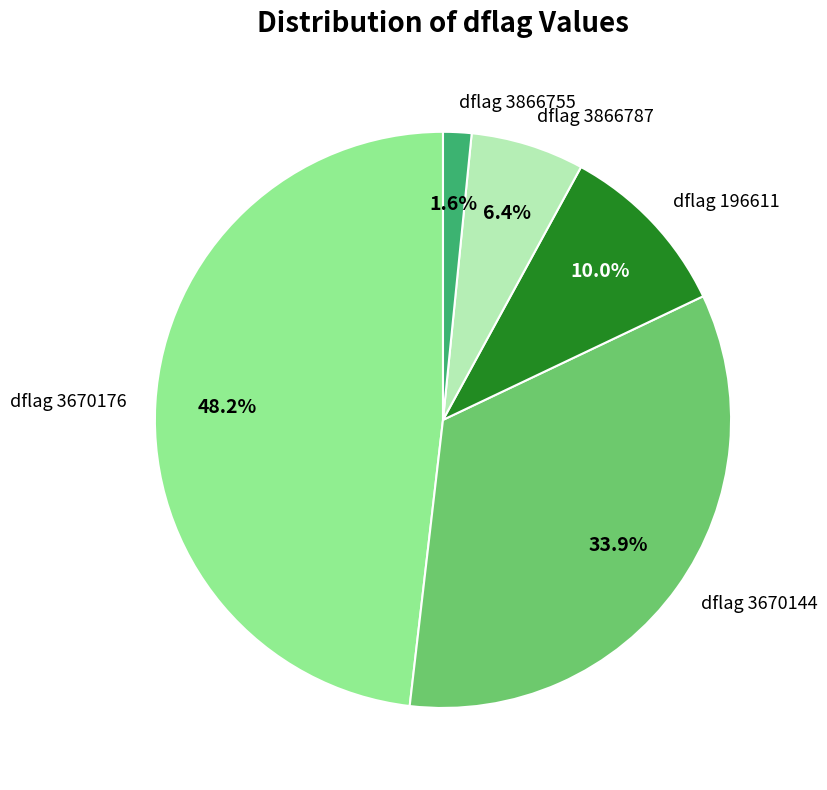

To the nearest percent, what is the difference between the largest and smallest slice percentages?

47%